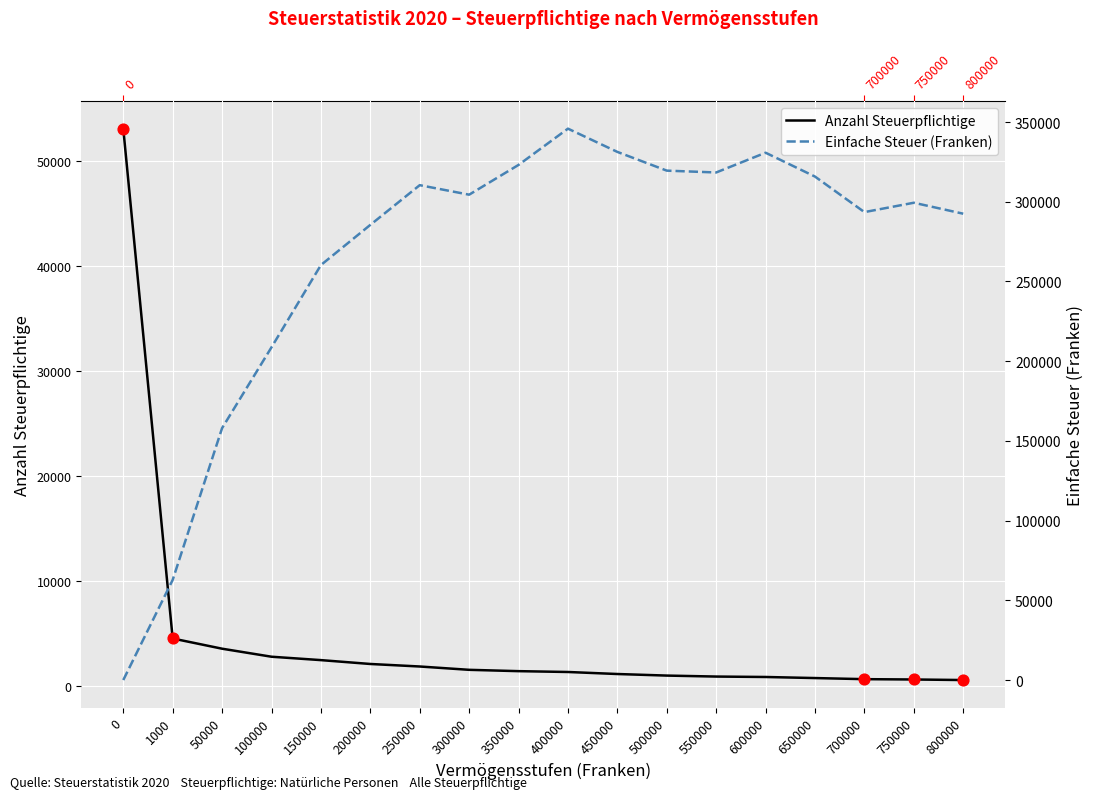

Is the value of Anzahl Steuerpflichtige at 550000 greater than the value of Einfache Steuer (Franken) at 100000?

No